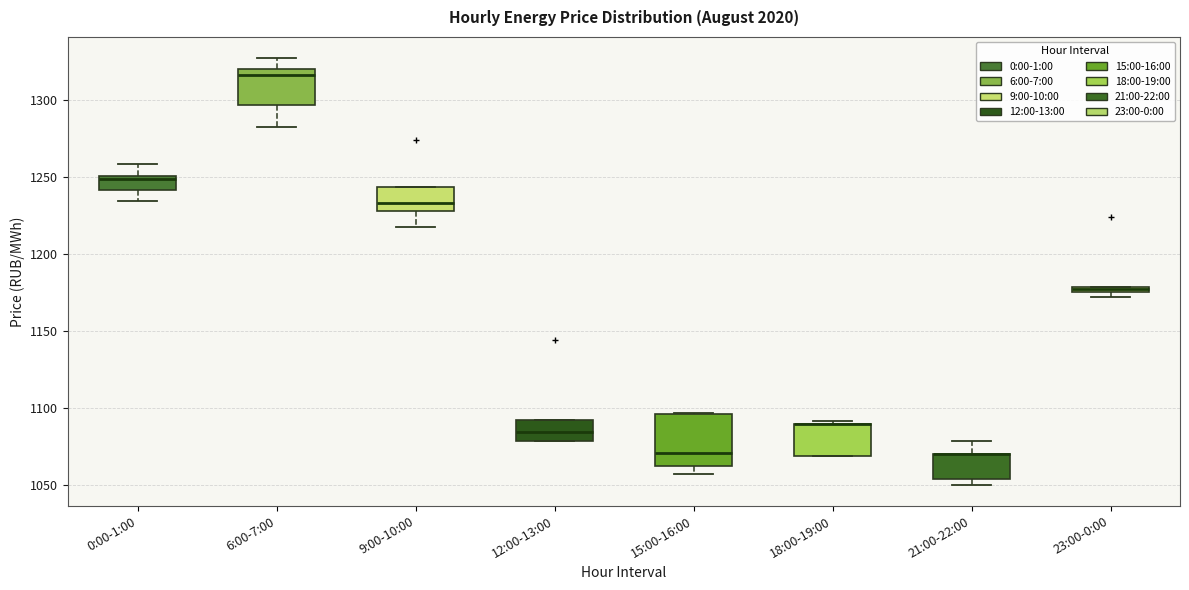

Which box is the tallest, from its lower edge to its upper edge?

15:00-16:00